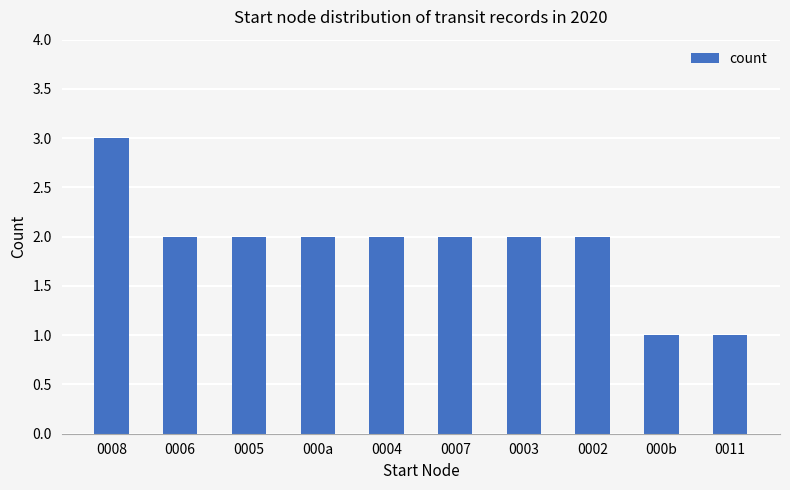

Does the chart contain any negative values?

No